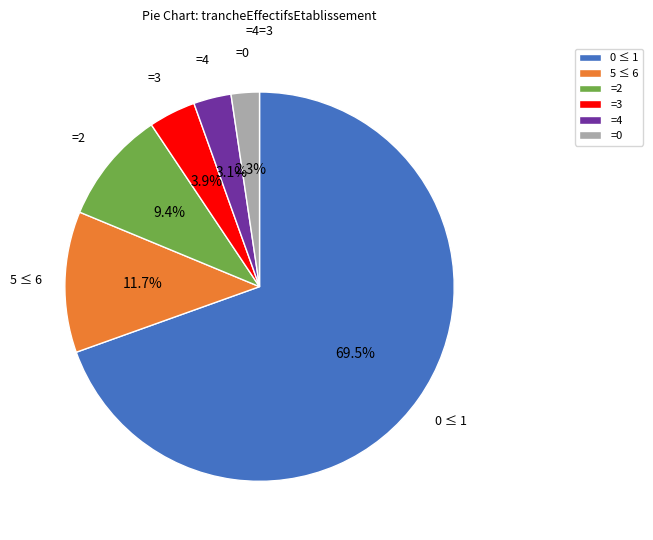

What percentage is NOT represented by 5 ≤ 6?

88.3%